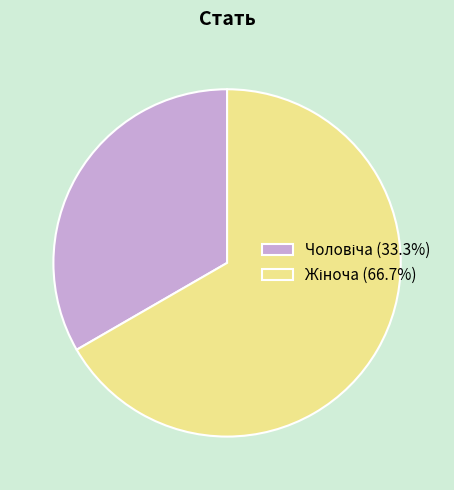

Is there a majority slice in this chart?

Yes